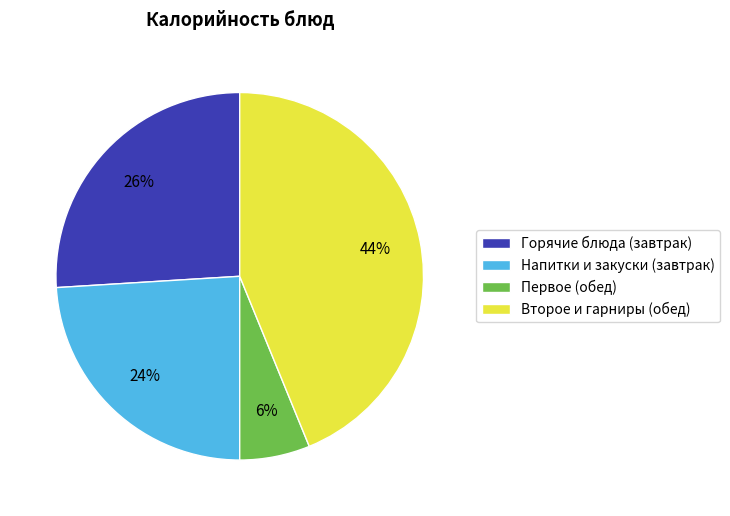

How many slices are in this pie chart?

4